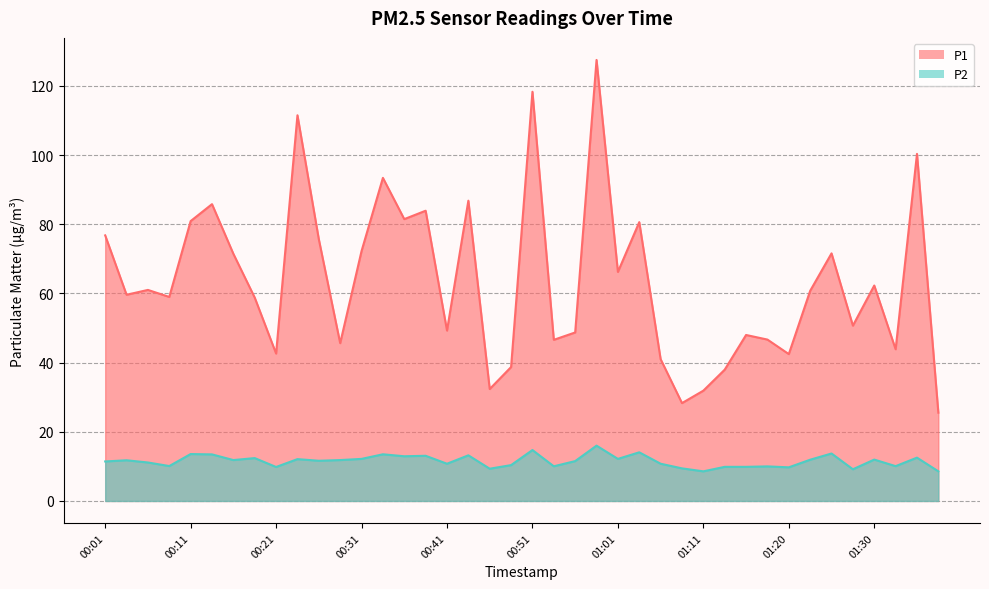

Which series changed the most between 00:06 and 00:18?

P1